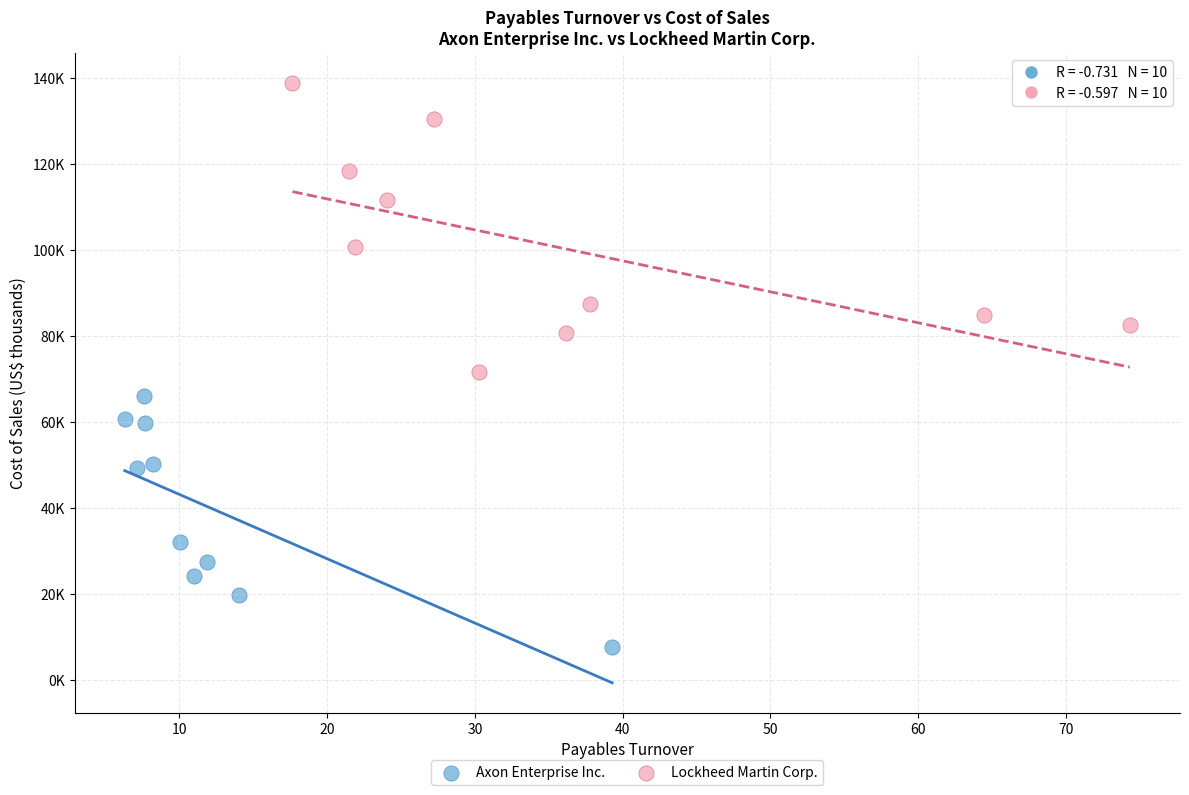

Which series reaches the minimum Y coordinate?

Axon Enterprise Inc.